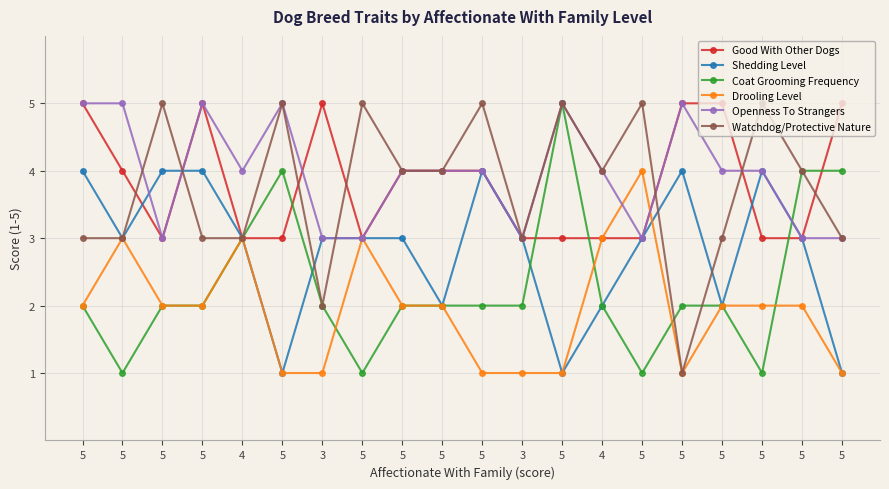

Is this an area chart (filled region under the line)?

No